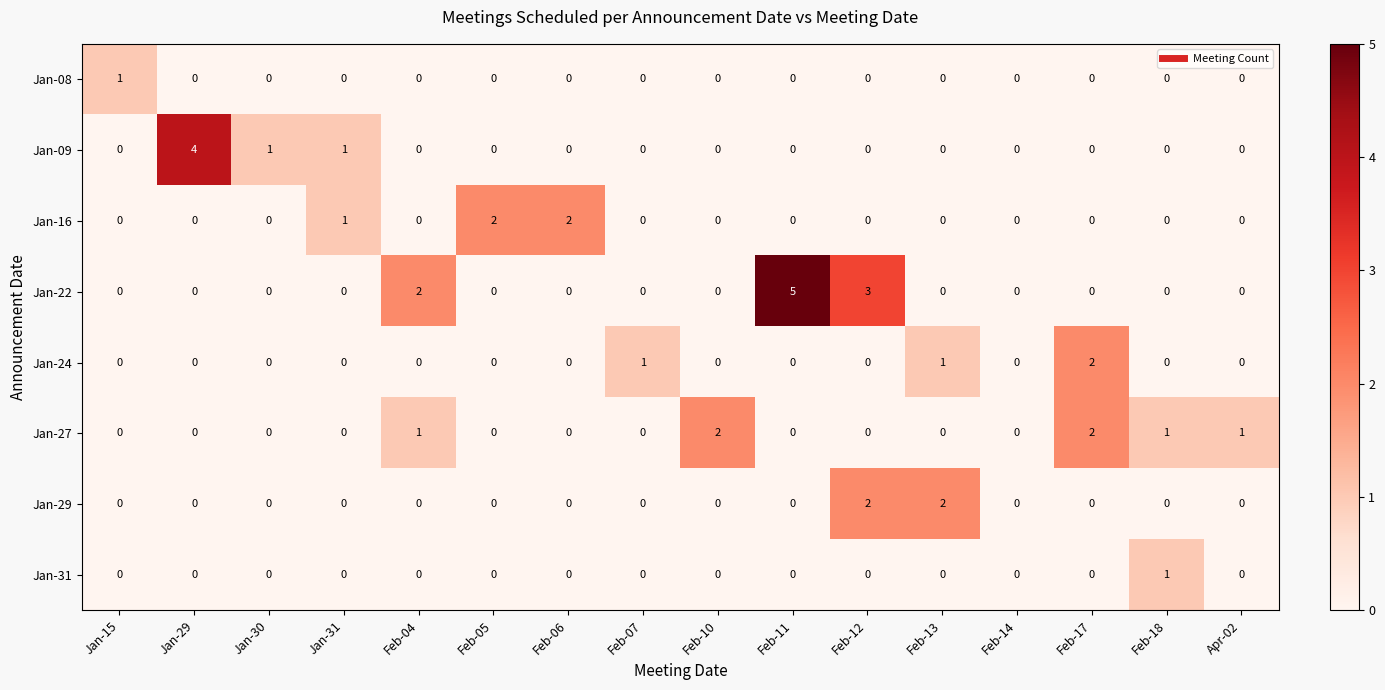

The value of Jan-29 at Jan-30 is -1. True or false?

False